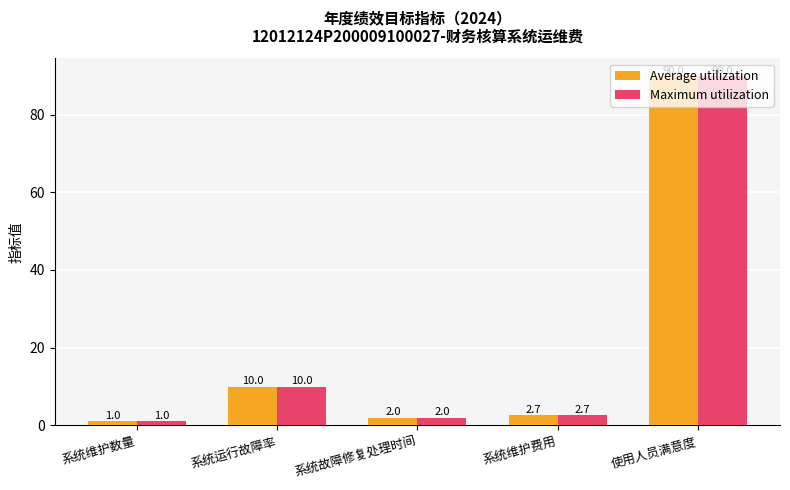

At which label is Average utilization closest to 45?

系统运行故障率